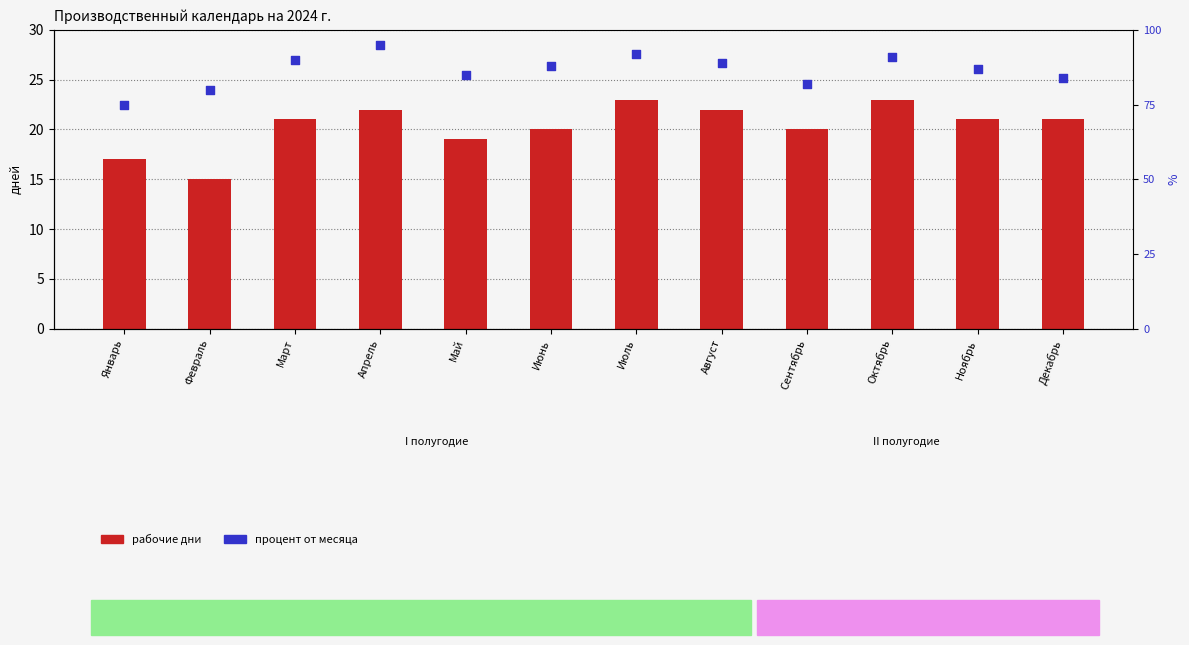

Which series reaches the maximum Y coordinate?

процент от месяца